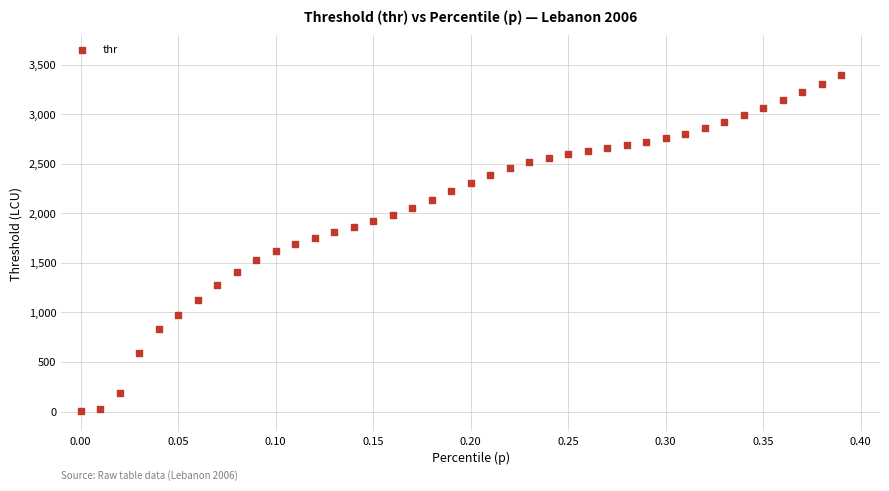

What is the range of X values (max minus min)?

0.4